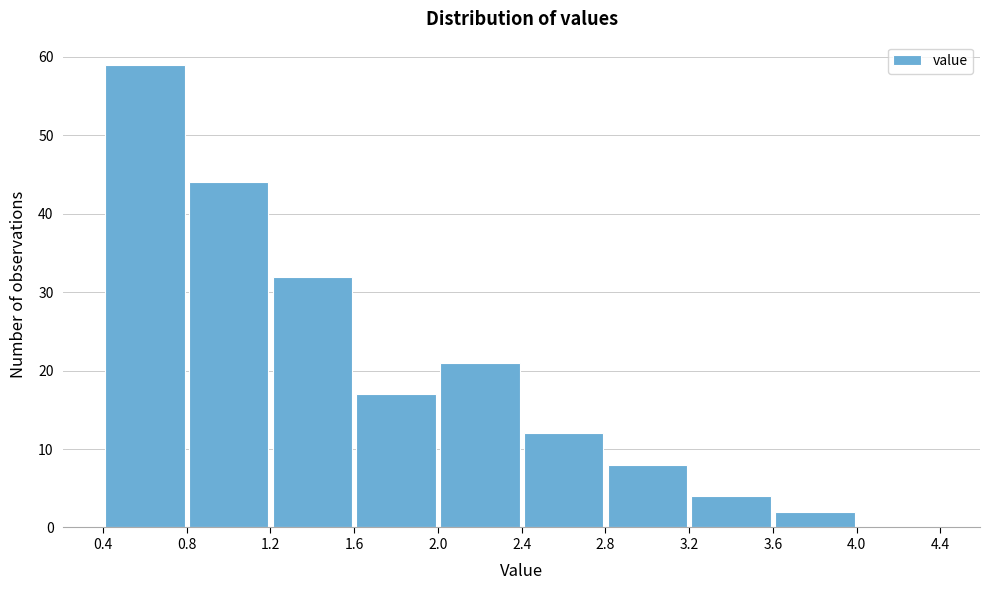

Reading left to right, list every bar in this chart as the range it spans on the x-axis followed by its height. The values are not printed on the chart, so give them approximately, as read against the axis.

0.4 to 0.8: 59
0.8 to 1.2: 44
1.2 to 1.6: 32
1.6 to 2.0: 17
2.0 to 2.4: 21
2.4 to 2.8: 12
2.8 to 3.2: 8
3.2 to 3.6: 4
3.6 to 4.0: 2
4.0 to 4.4: 0